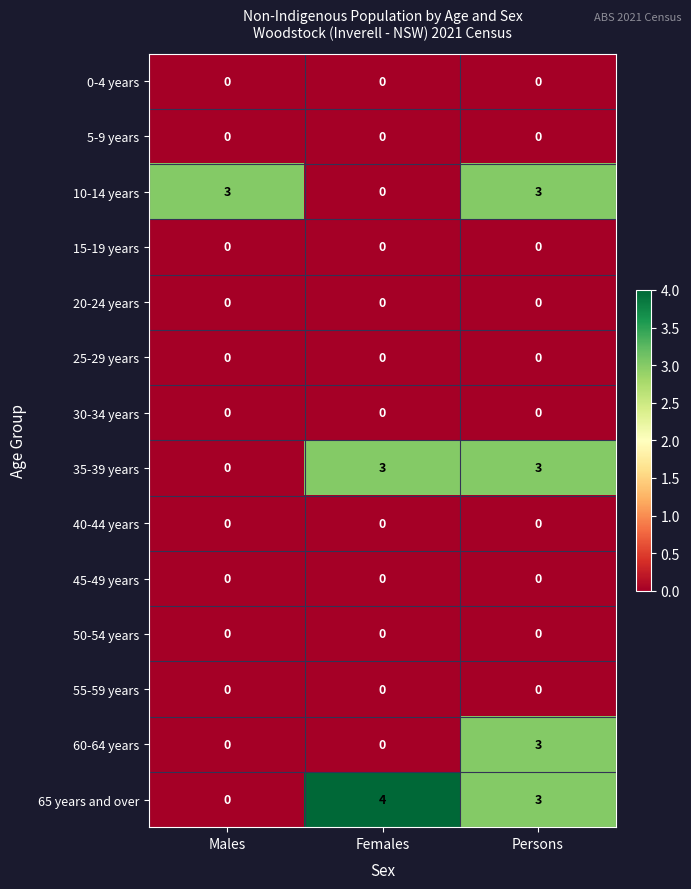

Where is 35-39 years nearest to the value 1?

Males